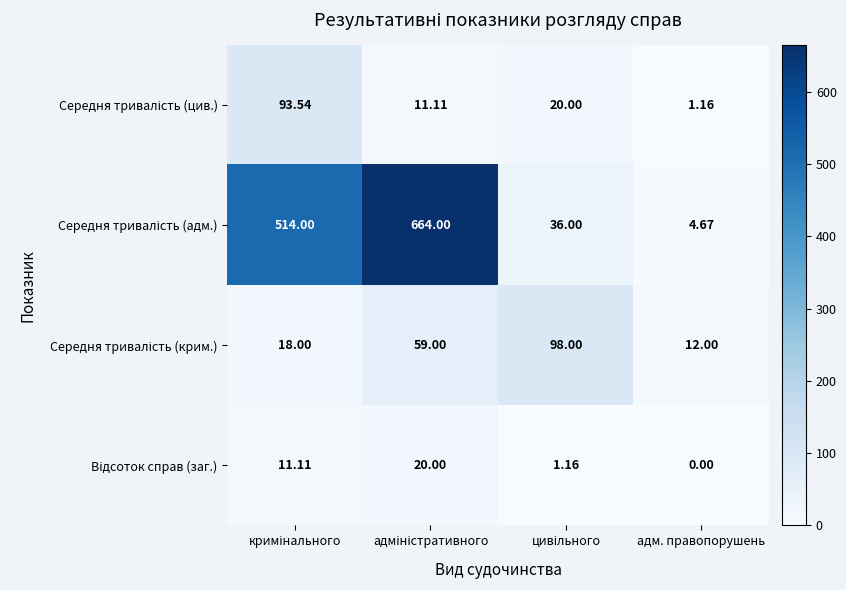

Which label corresponds to the smallest value in the chart?

адм. правопорушень